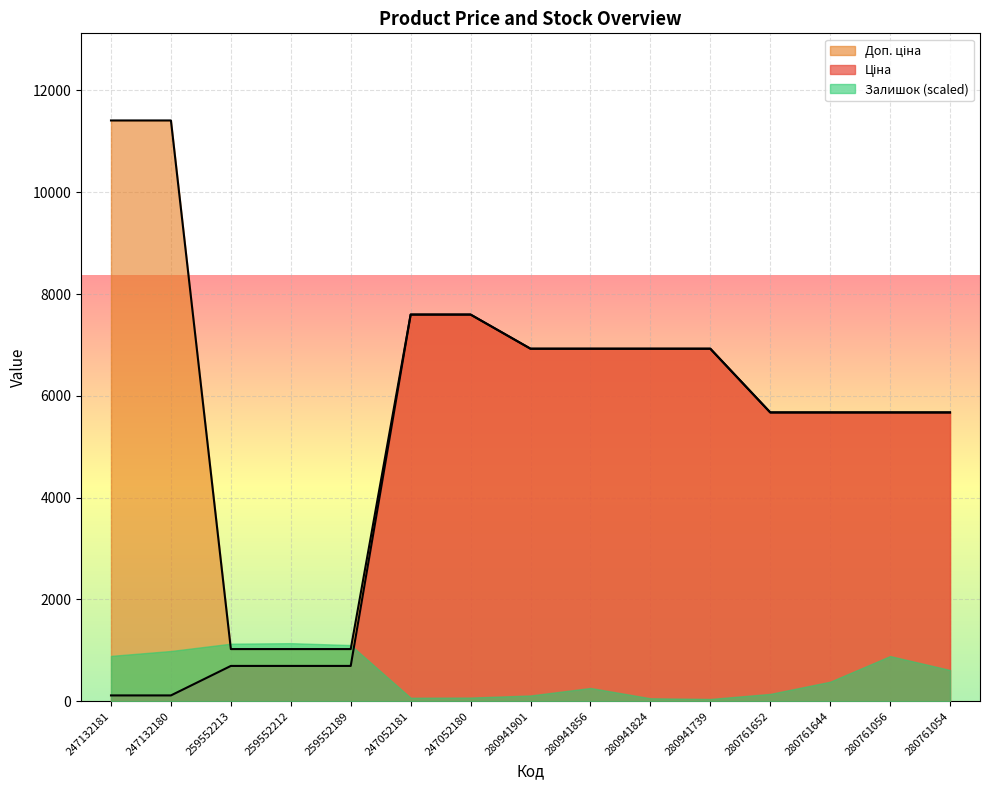

True or false: Доп. ціна and Ціна cross at least once.

False